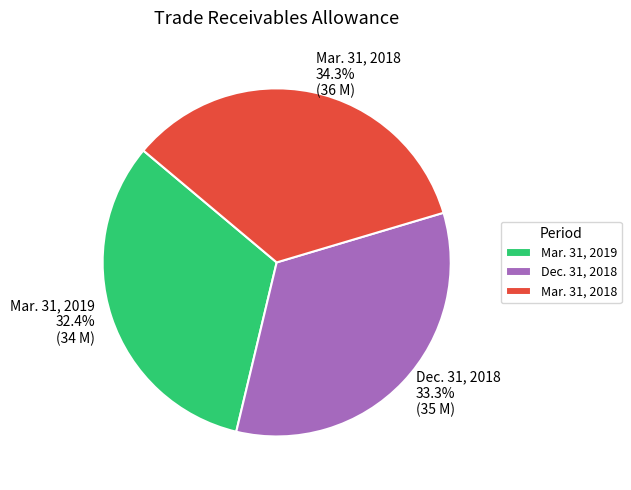

Approximately how many times larger is the value at Mar. 31, 2018 compared to Mar. 31, 2019?

1.1